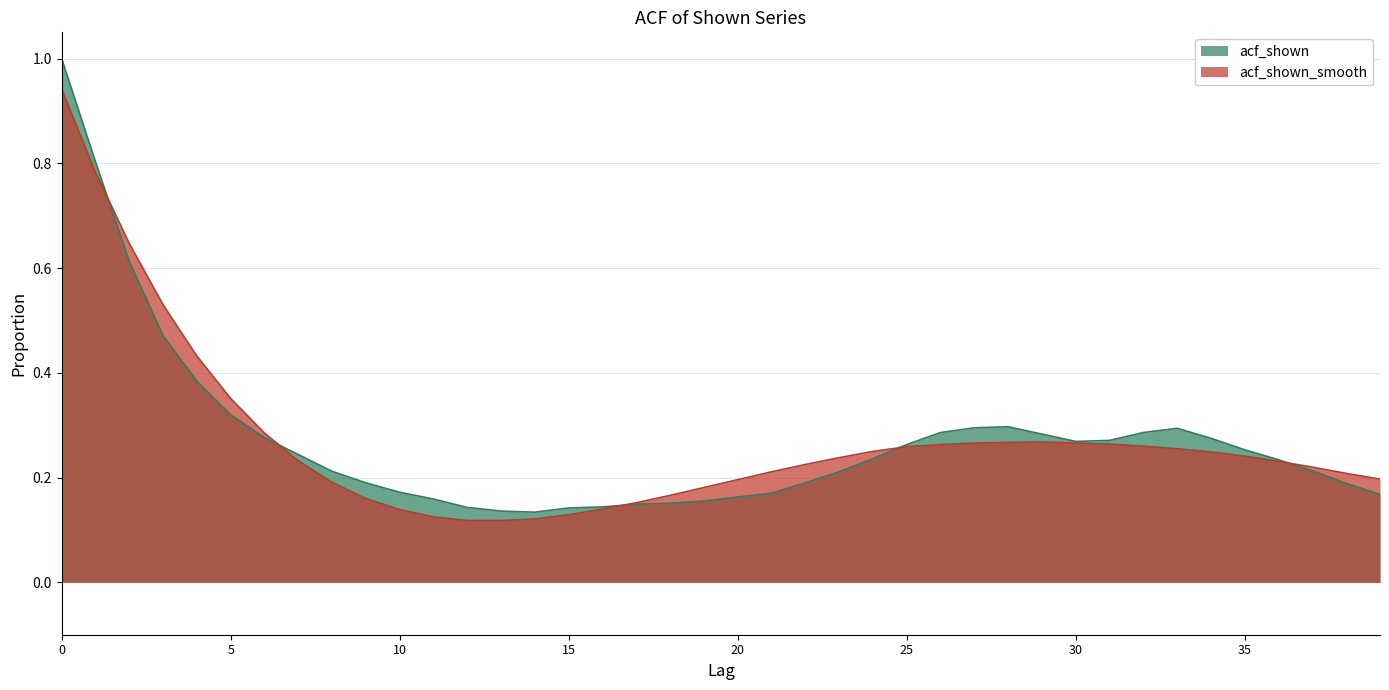

Reading left to right, extract all data points from this chart.

acf_shown: 1.0	0.8	0.6	0.5	0.4	0.3	0.3	0.2	0.2	0.2	0.2	0.2	0.1	0.1	0.1	0.1	0.1	0.1	0.2	0.2	0.2	0.2	0.2	0.2	0.2	0.3	0.3	0.3	0.3	0.3	0.3	0.3	0.3	0.3	0.3	0.3	0.2	0.2	0.2	0.2
acf_shown_smooth: 0.9	0.8	0.6	0.5	0.4	0.4	0.3	0.2	0.2	0.2	0.1	0.1	0.1	0.1	0.1	0.1	0.1	0.2	0.2	0.2	0.2	0.2	0.2	0.2	0.2	0.3	0.3	0.3	0.3	0.3	0.3	0.3	0.3	0.3	0.2	0.2	0.2	0.2	0.2	0.2